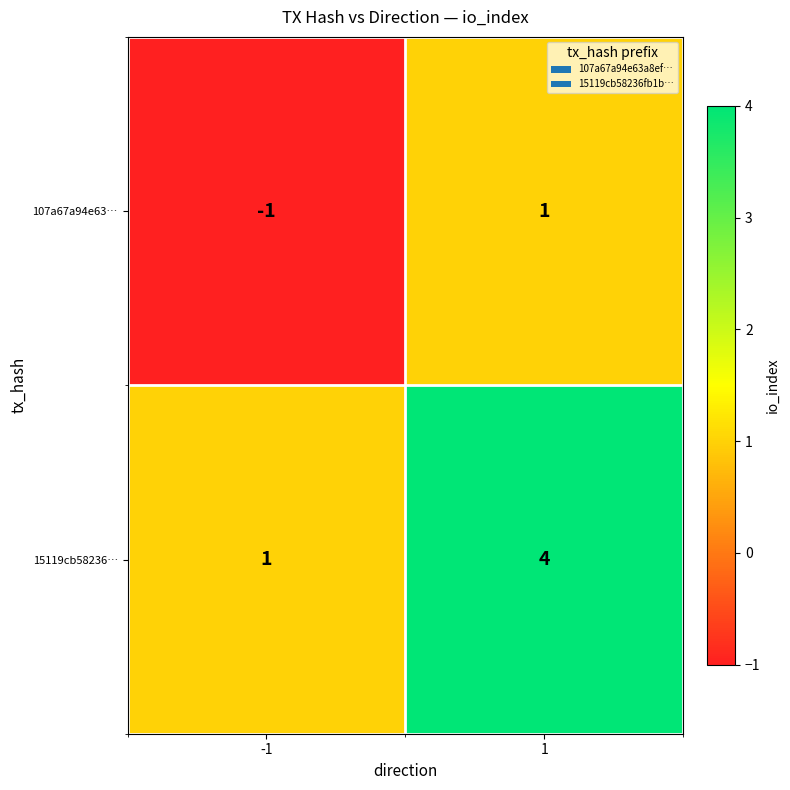

What is the greatest value displayed?

4